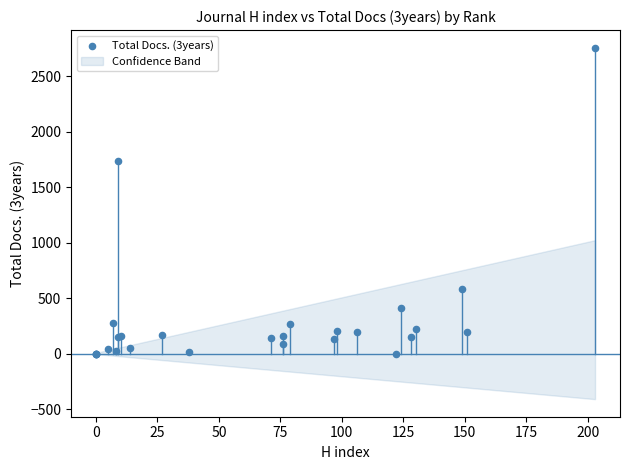

What Y value in the scatter plot is closest to 1378?

1733